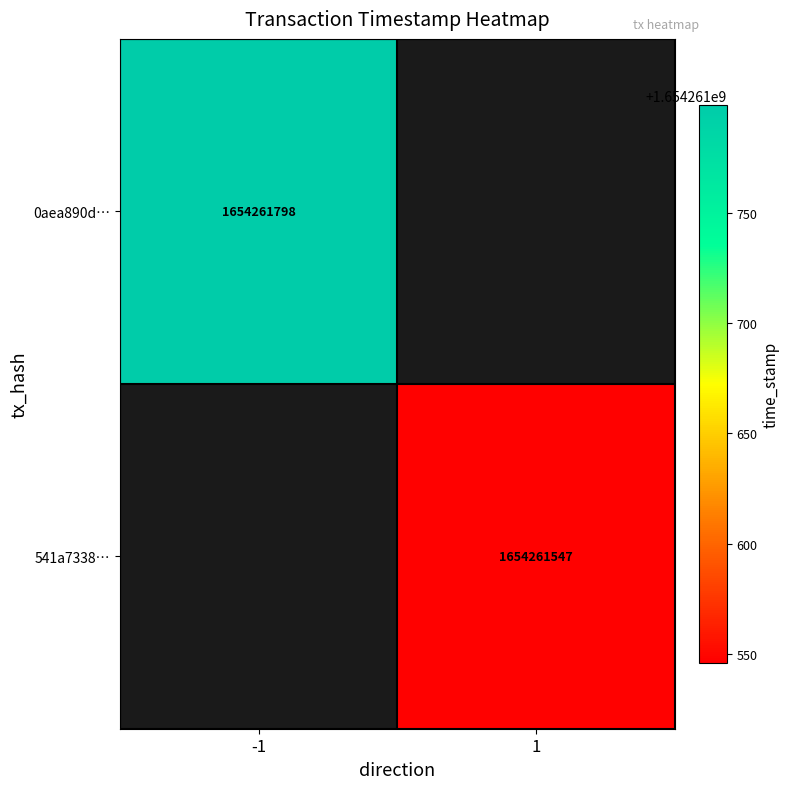

Is it true that 541a73381c4ebf994f44287e802b98452d826ea equals 2473877937 at 1?

False